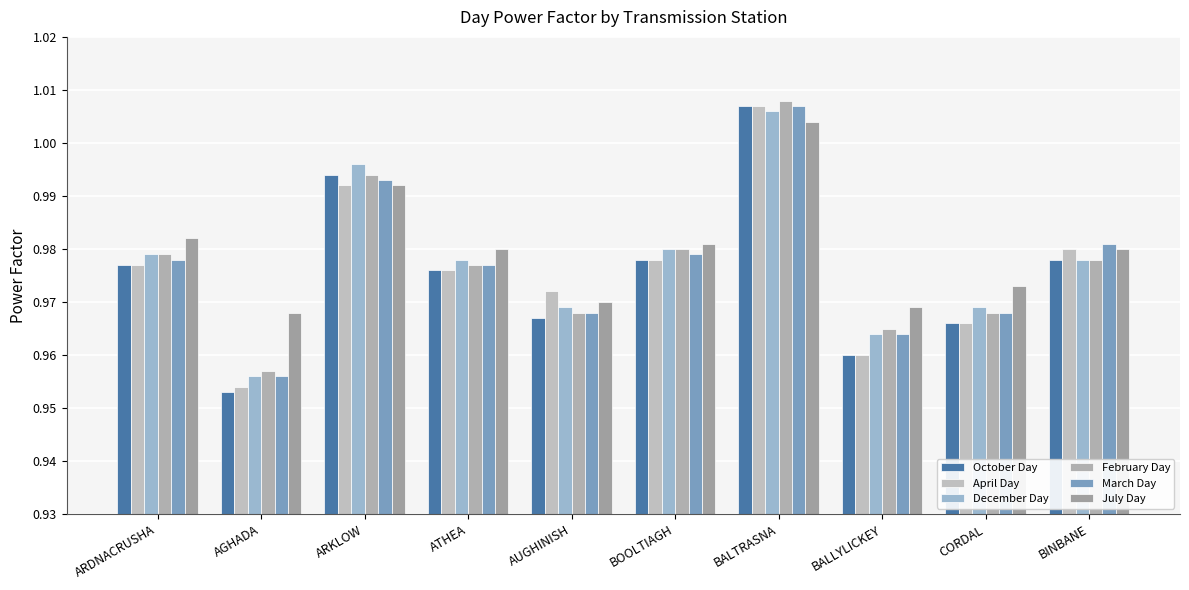

What is the label of the 5th bar from the right?

BOOLTIAGH